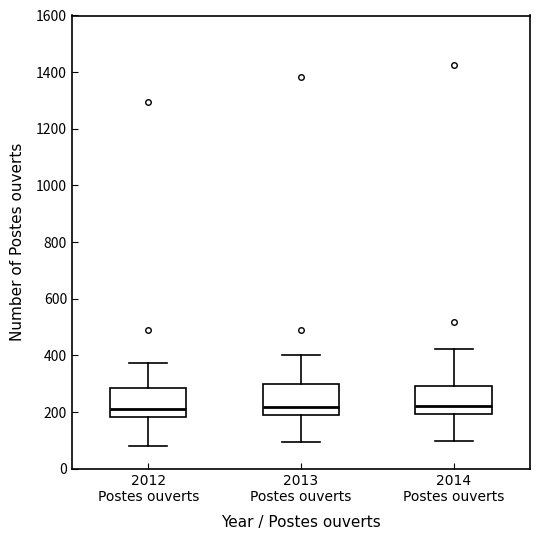

Reading left to right, transcribe this box plot: for each box, give where its median line is, the range the box spans, and where its two whiskers end, as read against the y-axis. The values are not printed on the chart, so give them approximately, as read against the axis.

2012 Postes ouverts: median 220, box 180 to 280, whiskers 80 to 380
2013 Postes ouverts: median 220, box 180 to 300, whiskers 100 to 400
2014 Postes ouverts: median 220, box 200 to 300, whiskers 100 to 420